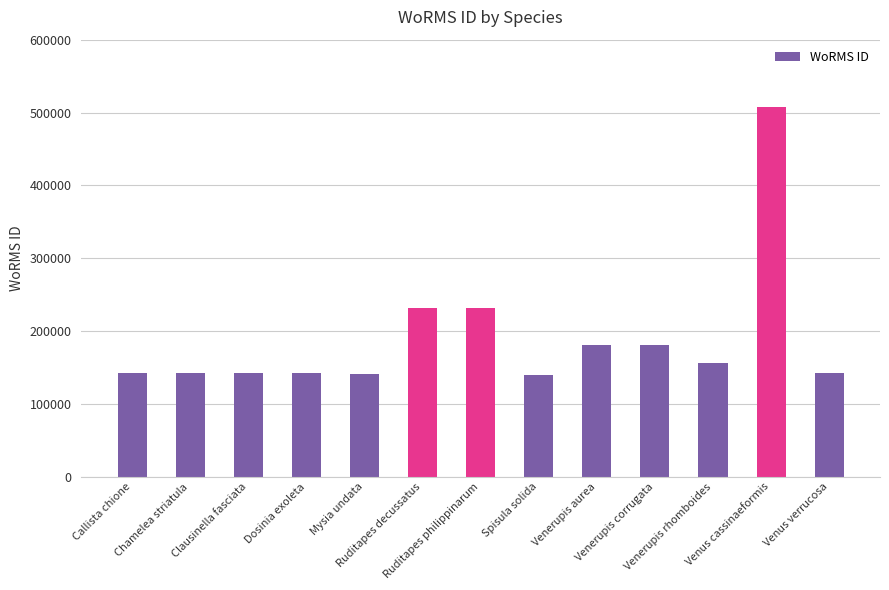

What is the minimum value shown in the chart?

140301